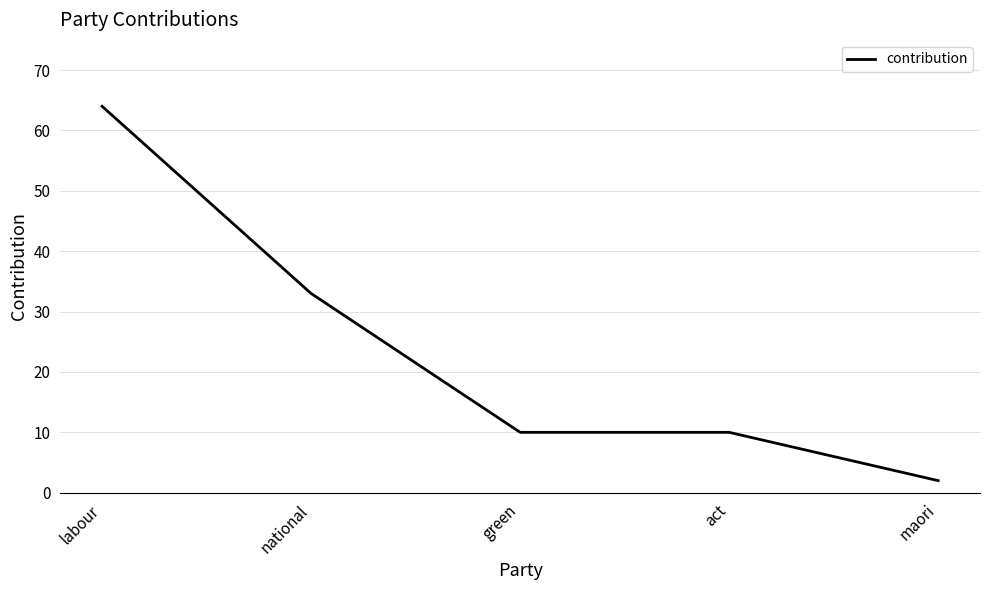

Between act and labour, which is larger?

labour